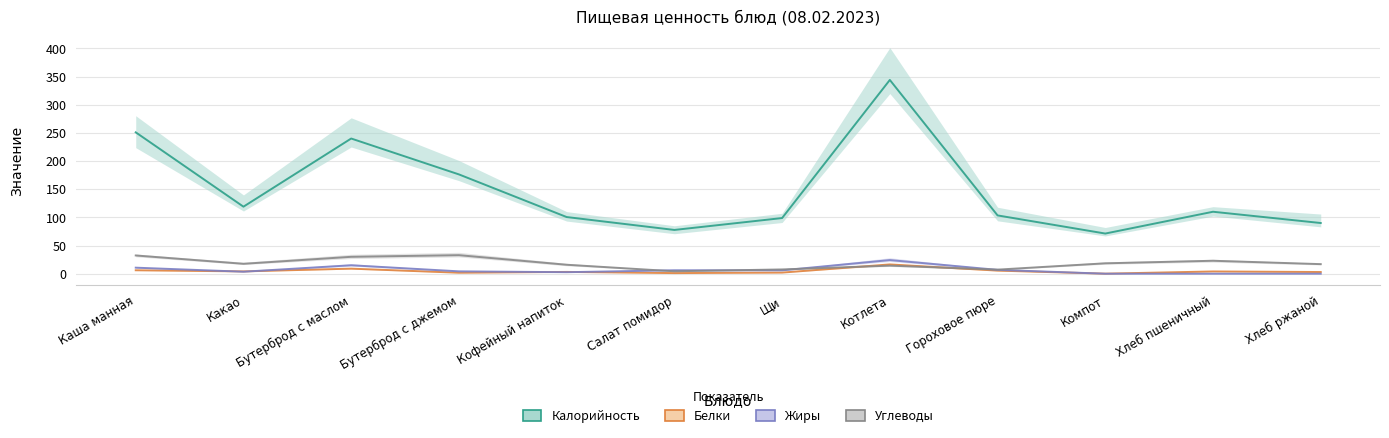

The value of Белки at Хлеб ржаной is 3.0. True or false?

True